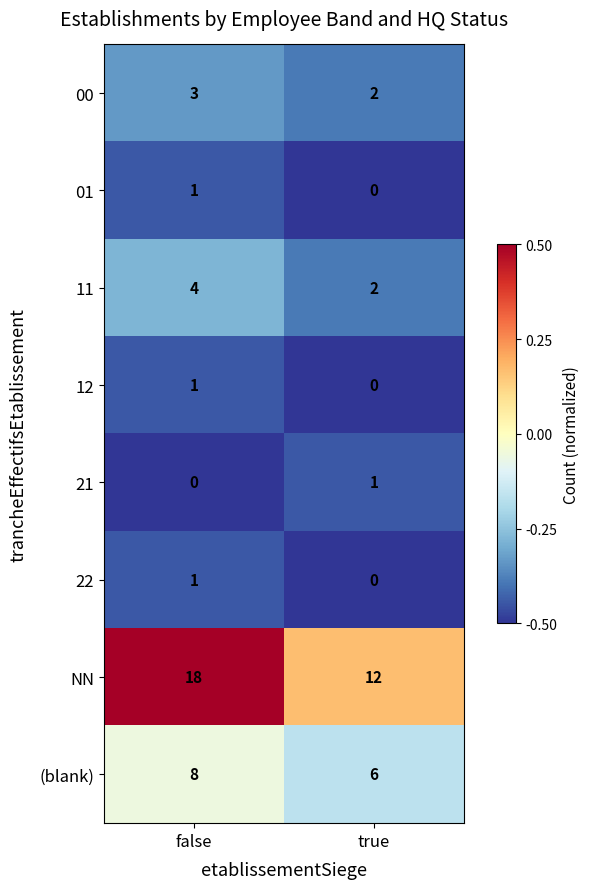

What is the sum of all NN values?

30